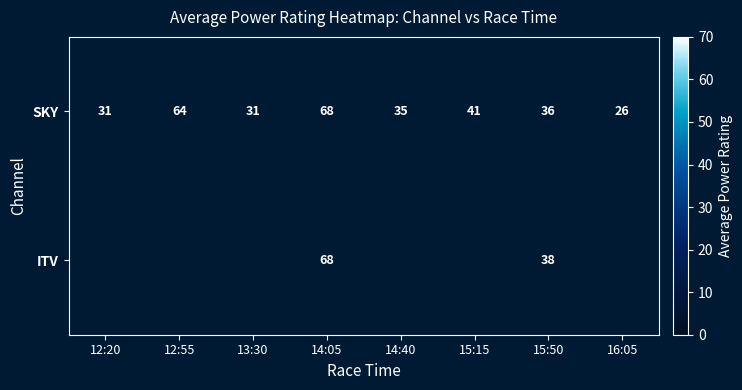

What is the sum of the SKY values at 14:05 and 12:55?

131.2